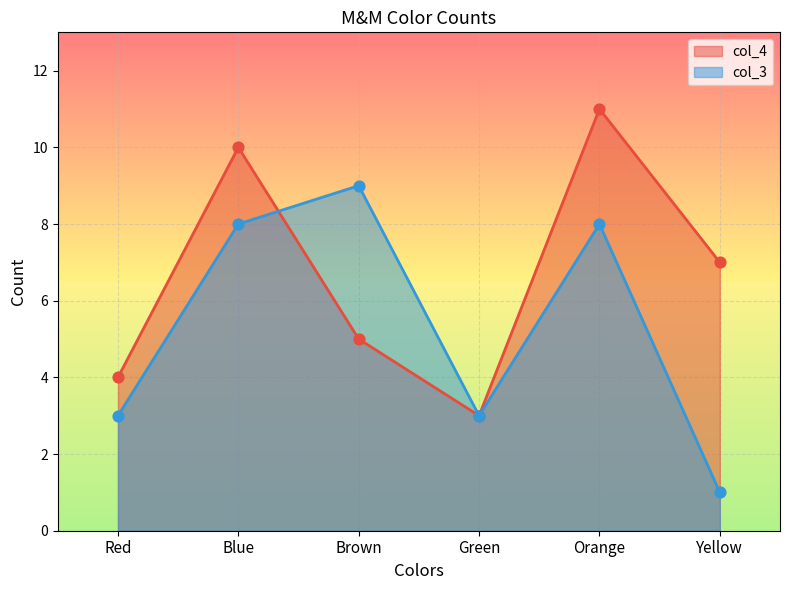

Which series has the largest total across all categories?

col_4